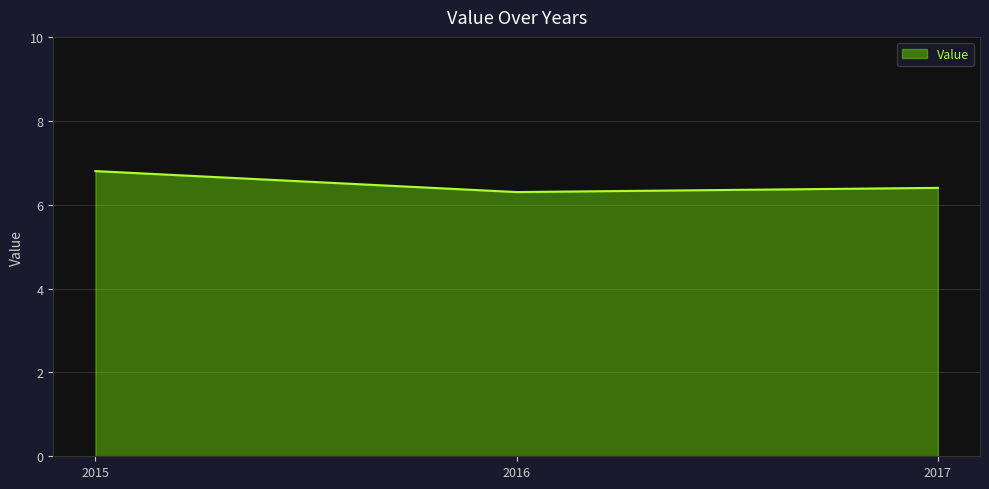

What is the sum of the values at 2016 and 2015?

13.1